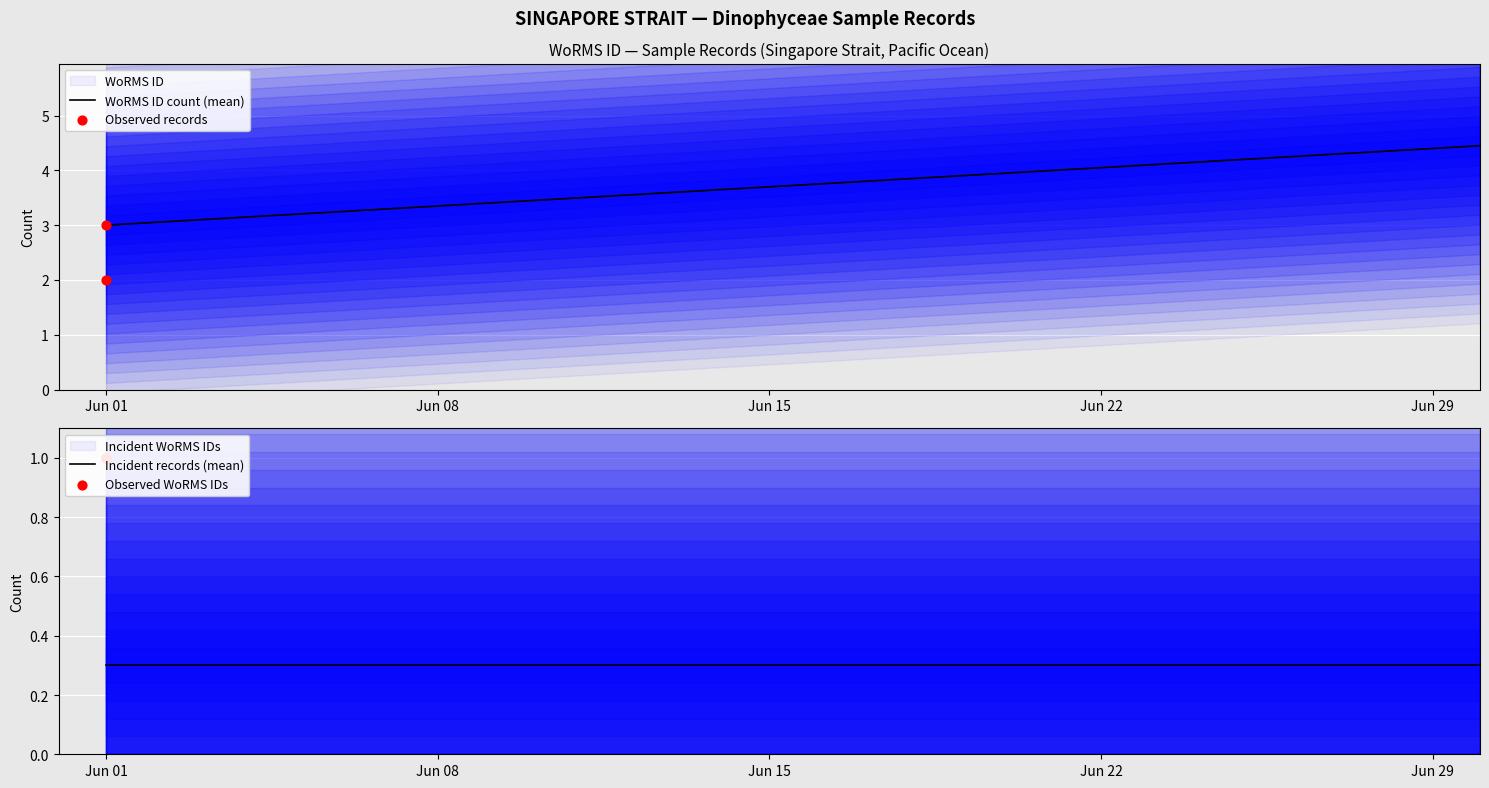

At how many categories does at least one series exceed 1?

30